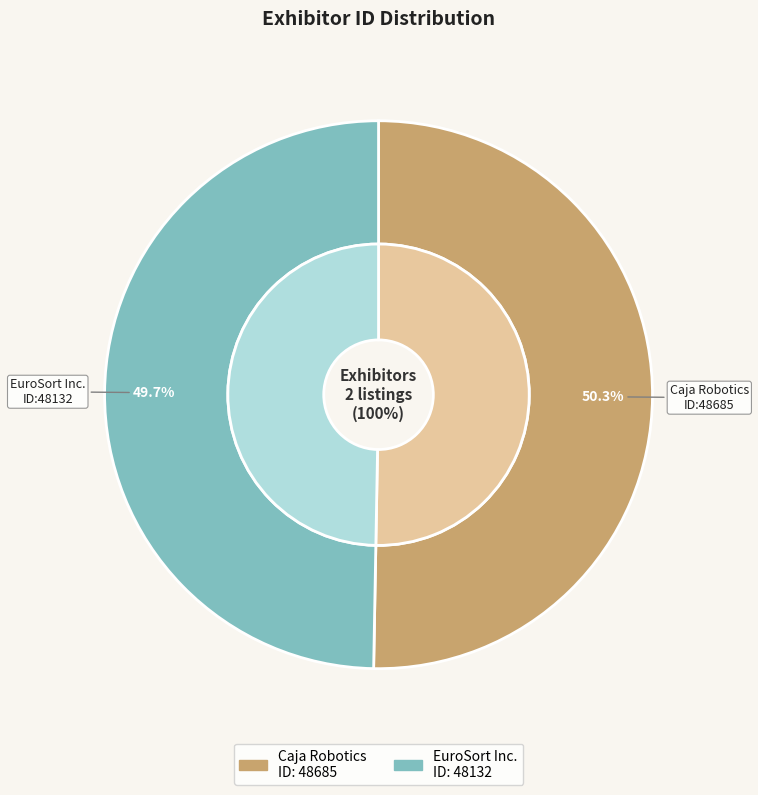

Does any single category account for the majority?

Yes